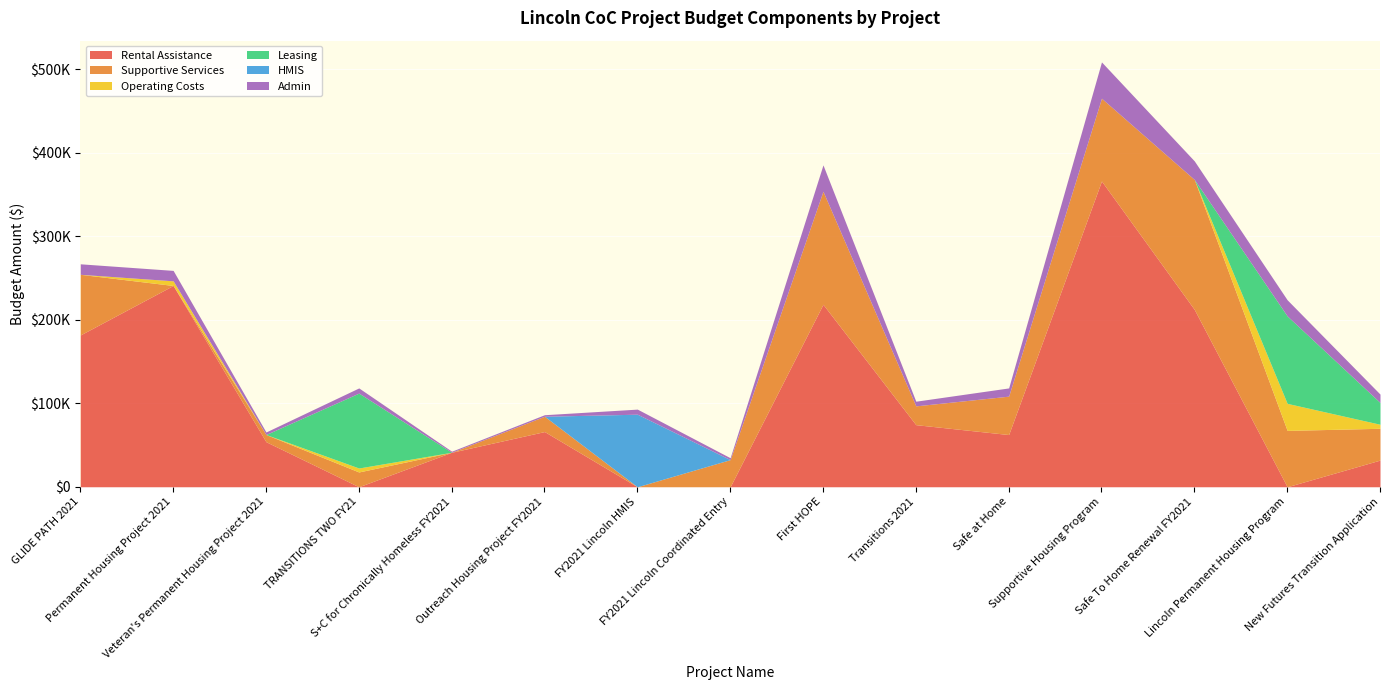

At how many categories does at least one series exceed 196653?

4